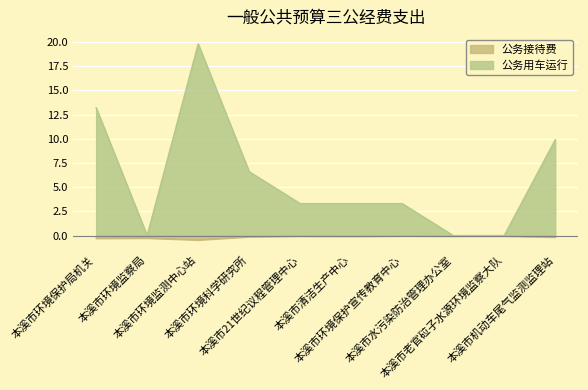

Reading left to right, list all the values displayed in this chart.

公务接待费: -0.3	-0.3	-0.5	-0.1	-0.1	-0.1	-0.0	-0.1	-0.1	-0.2
公务用车运行: 13.2	0.0	19.8	6.6	3.3	3.3	3.3	0.0	0.0	9.9